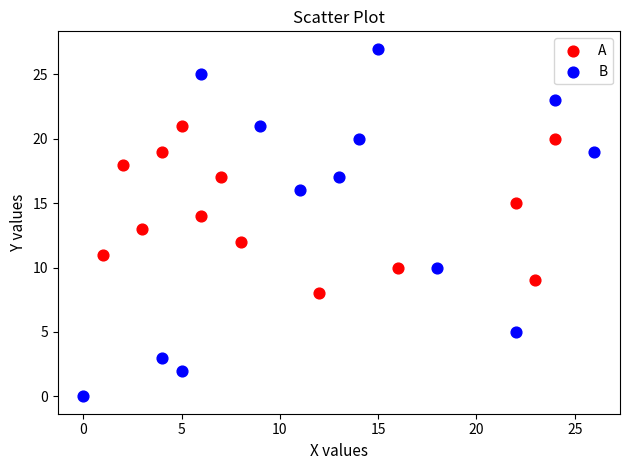

Which series reaches the maximum Y coordinate?

B